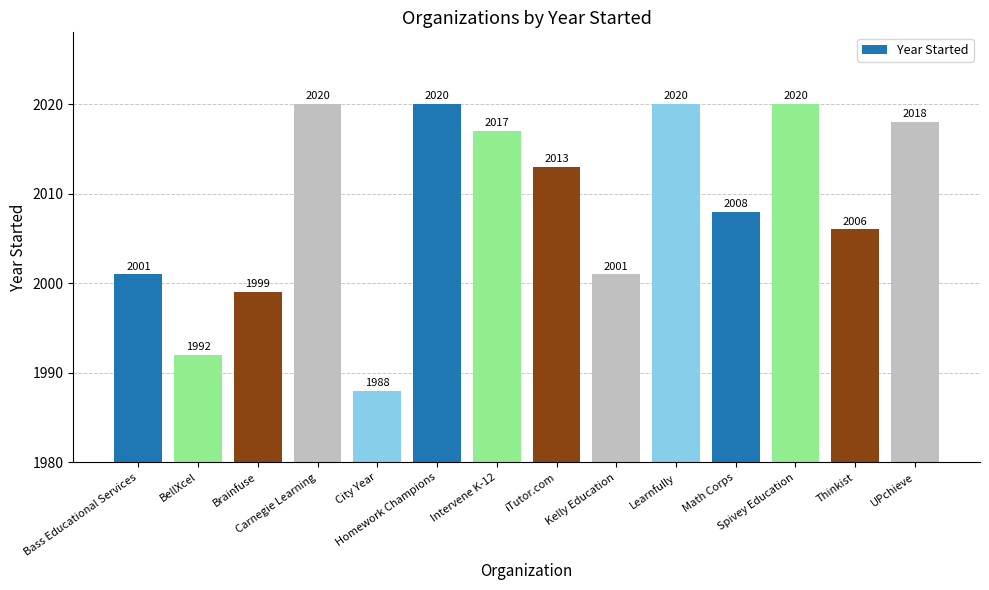

The chart shows a value of 2020 at Learnfully. True or false?

True